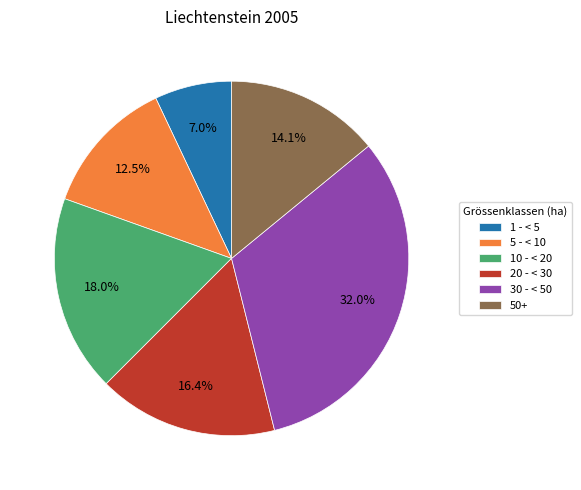

Combined, do 10 - < 20 and 5 - < 10 account for over 50%?

No